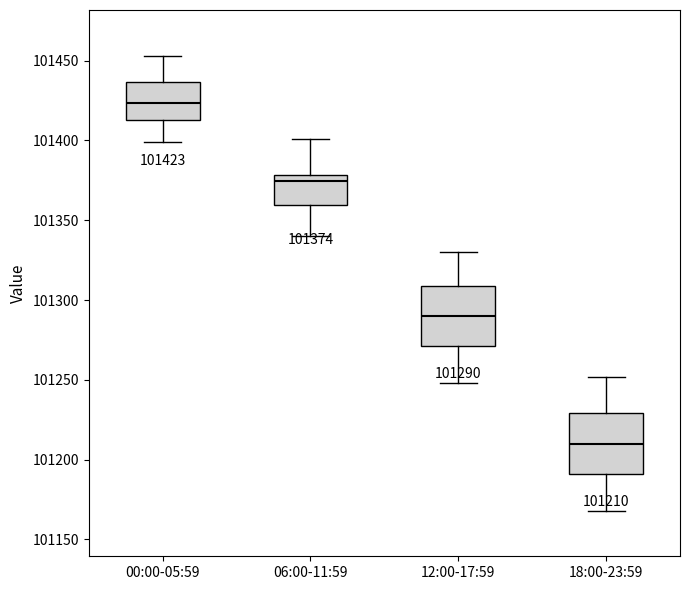

Which box's median line is the highest?

00:00-05:59